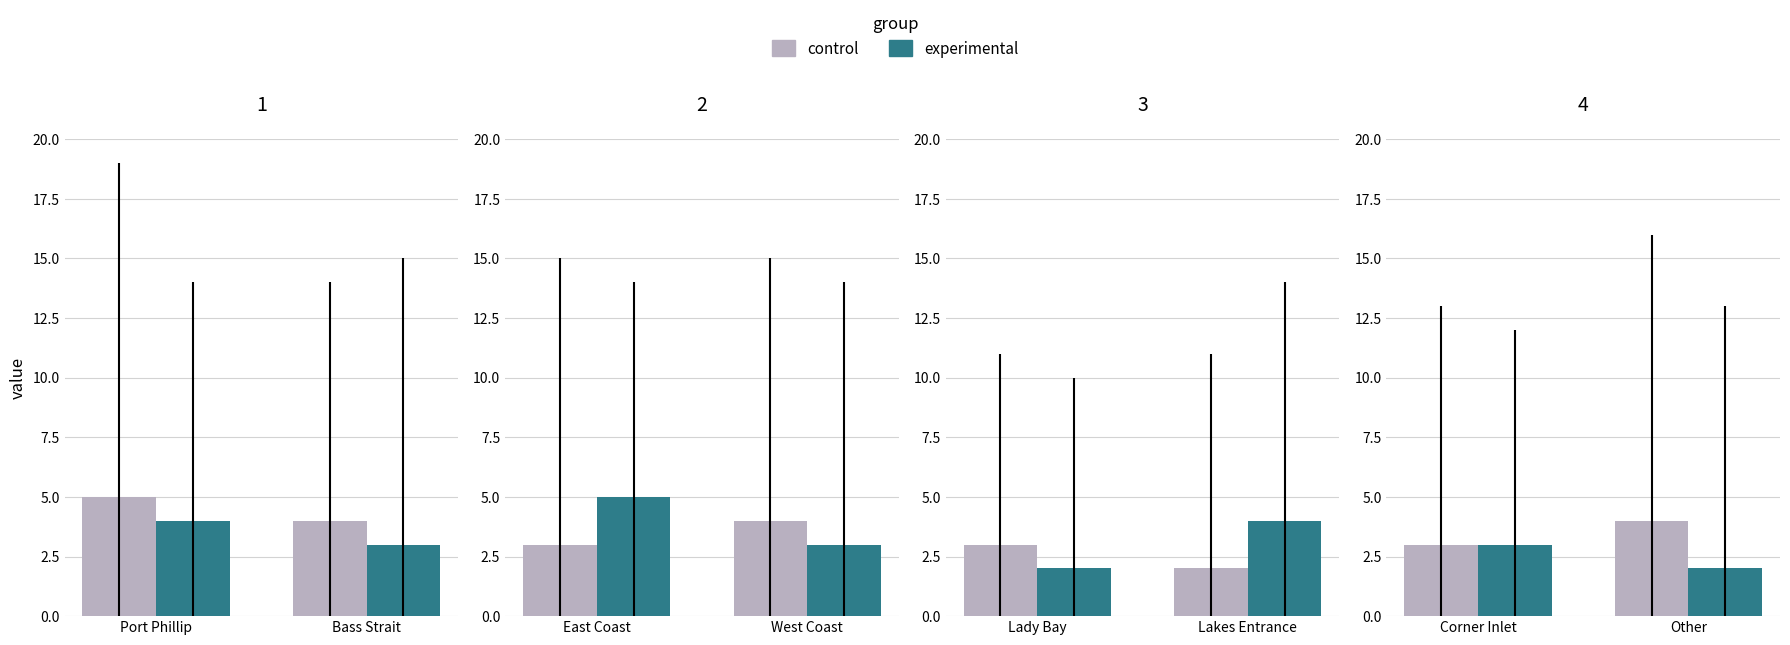

The value of control at Other is 4. True or false?

True